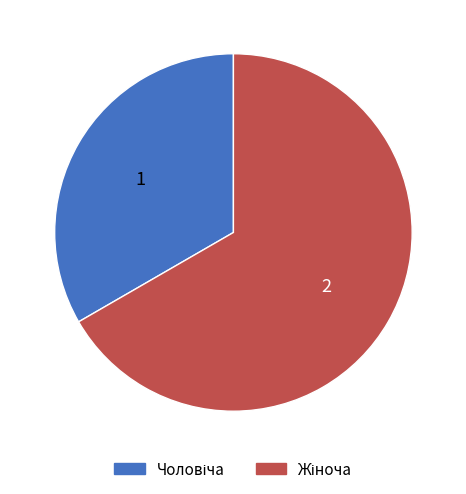

How many segments does this pie chart have?

2